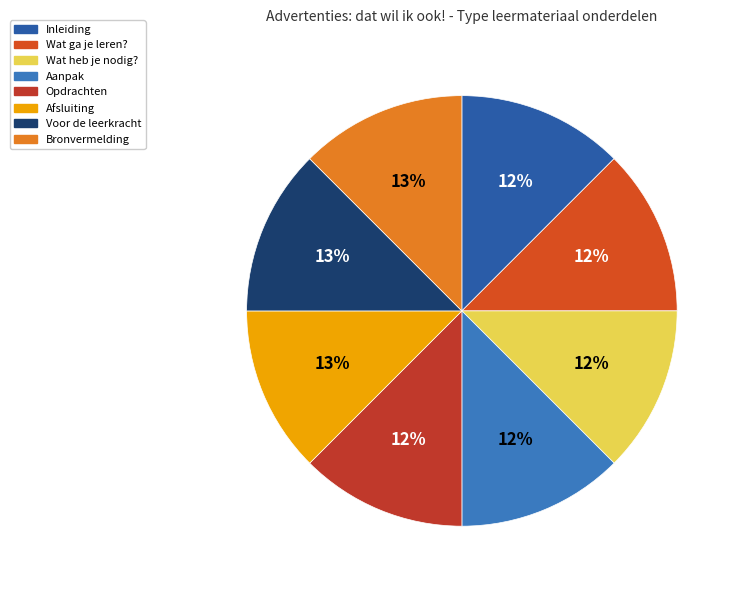

Does Bronvermelding represent more than half of the total?

No